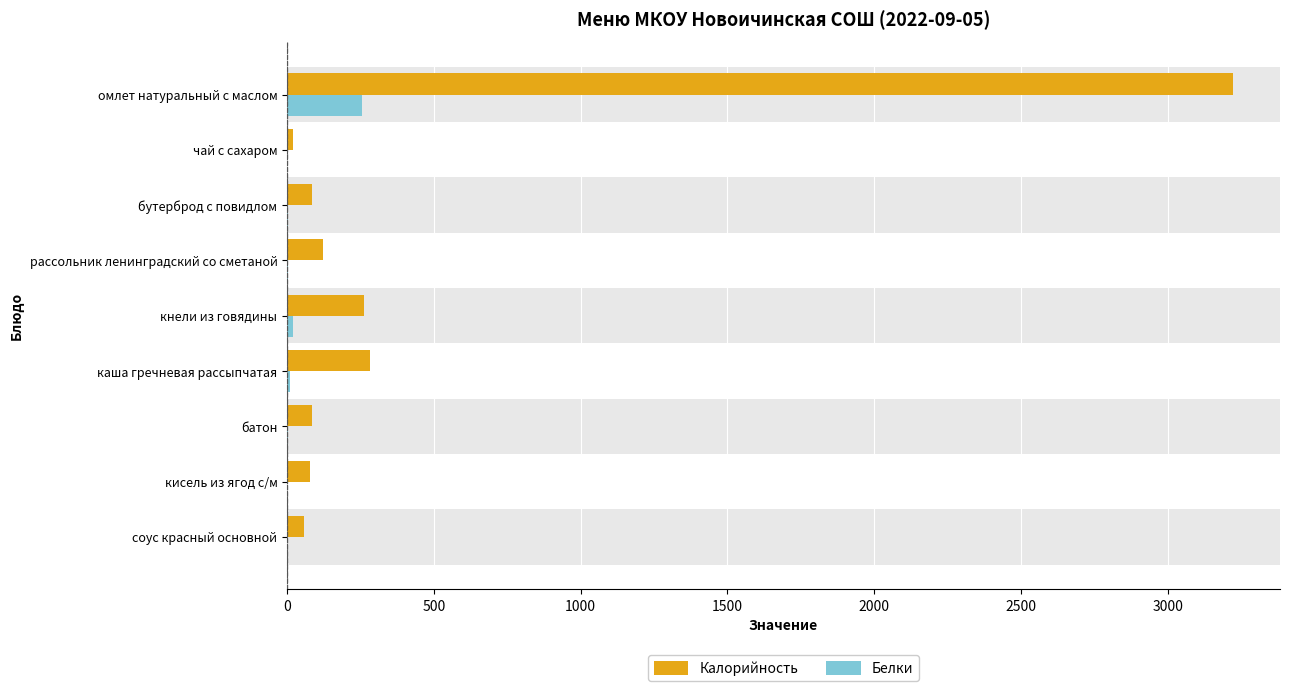

How many distinct data groups are displayed?

2